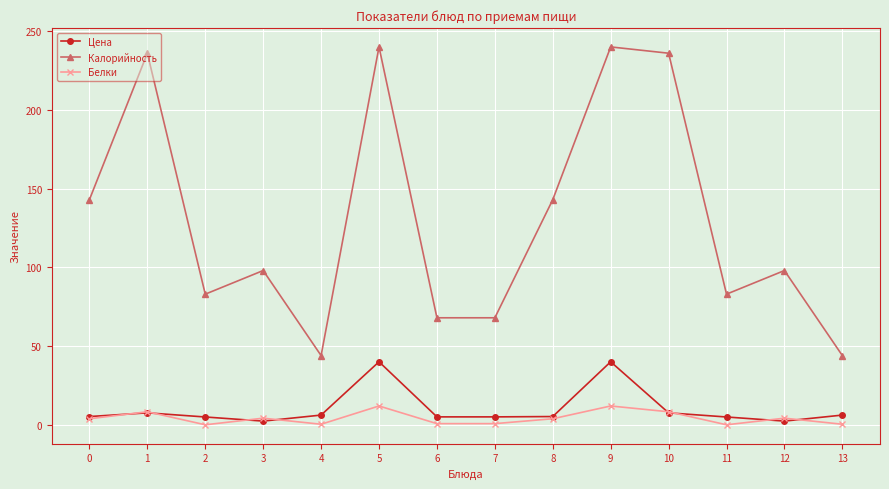

What is the value of the Калорийность point at the 5th from the left?

44.0